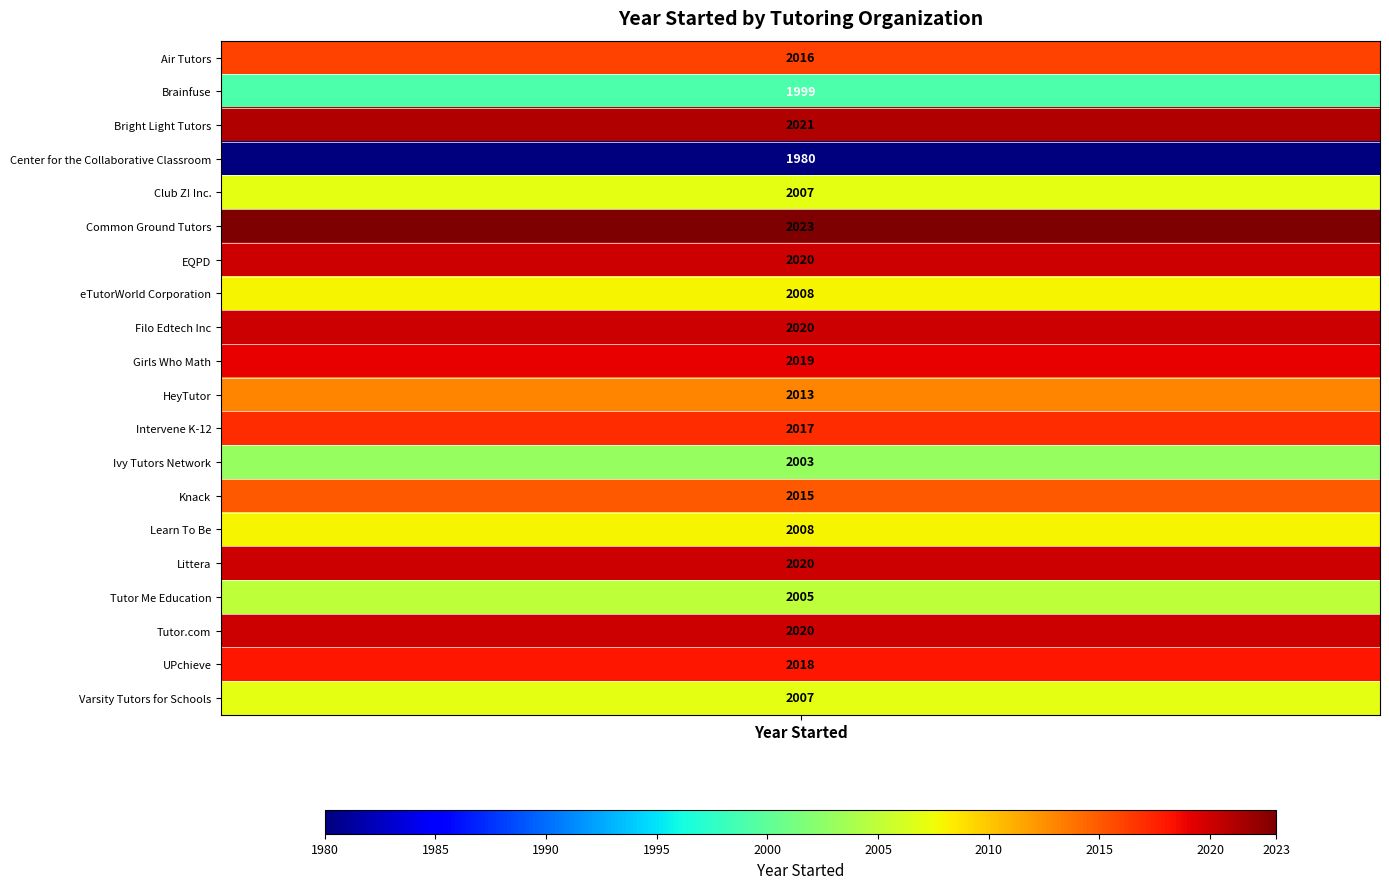

How many series are shown in this chart?

20